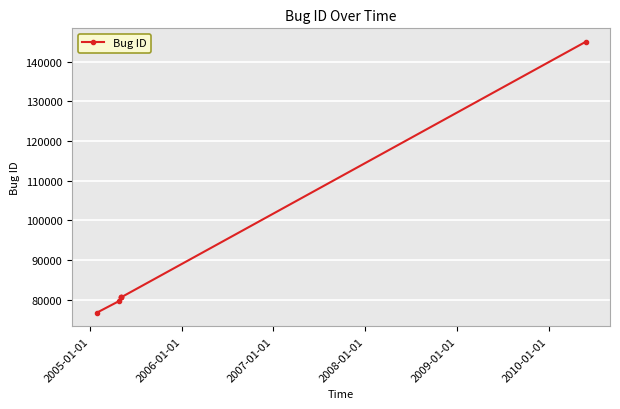

What is the smallest value displayed?

76682